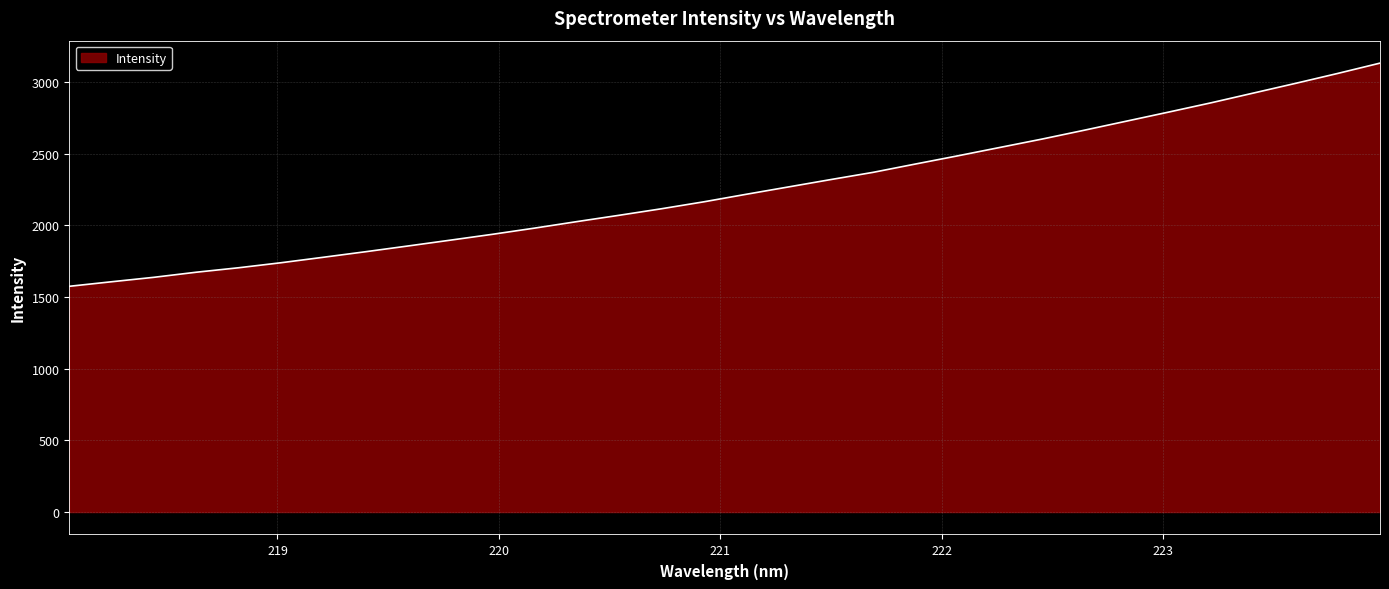

What is the minimum value shown in the chart?

1575.5